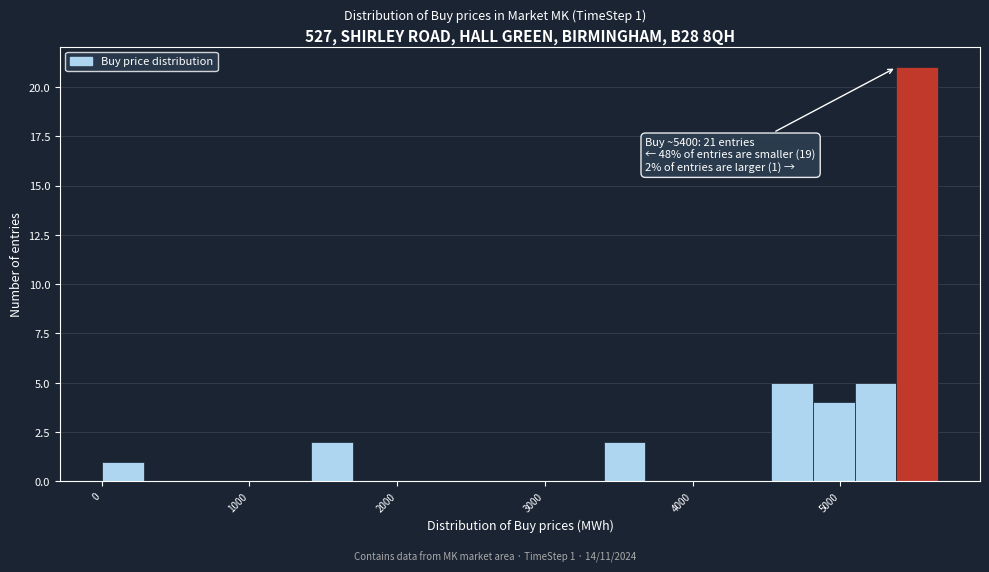

Around what value on the x-axis is the tallest bar? Give the approximate position of its centre, as read against the axis.

5500